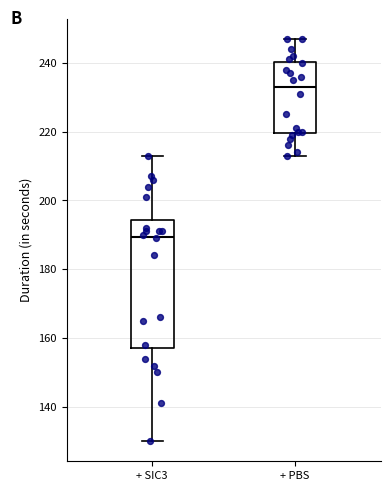

Where does the median line of the box for + PBS sit on the y-axis? The values are not printed on the chart, so give them approximately, as read against the axis.

234